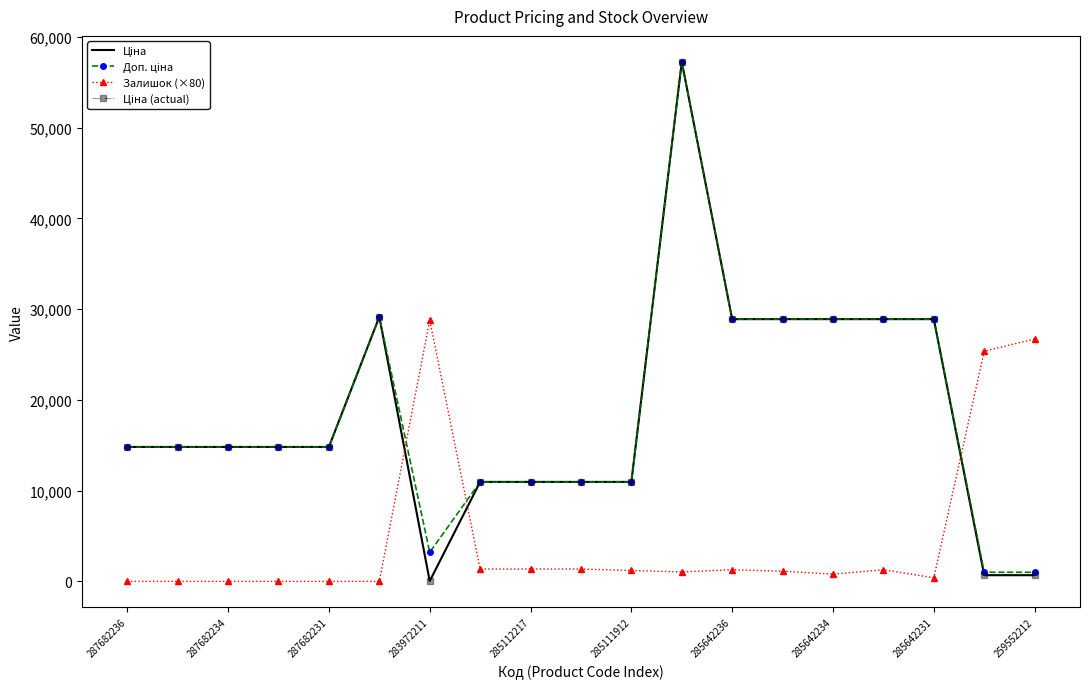

At which label does Залишок (×80) first exceed 1120?

283972211